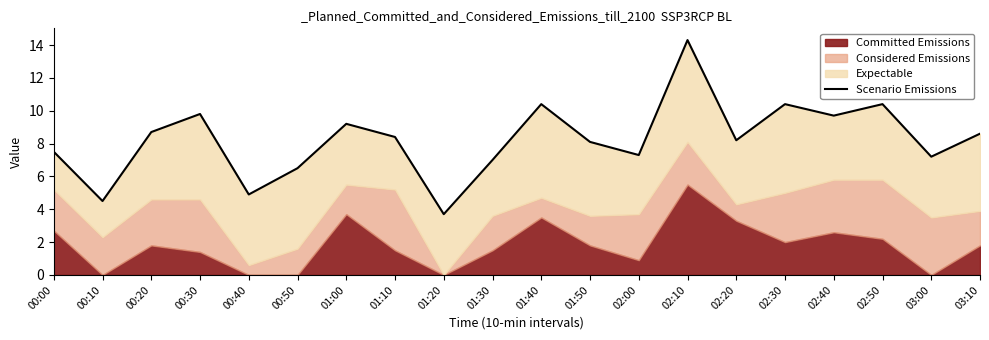

What is the label of the 13th point from the left?

02:00